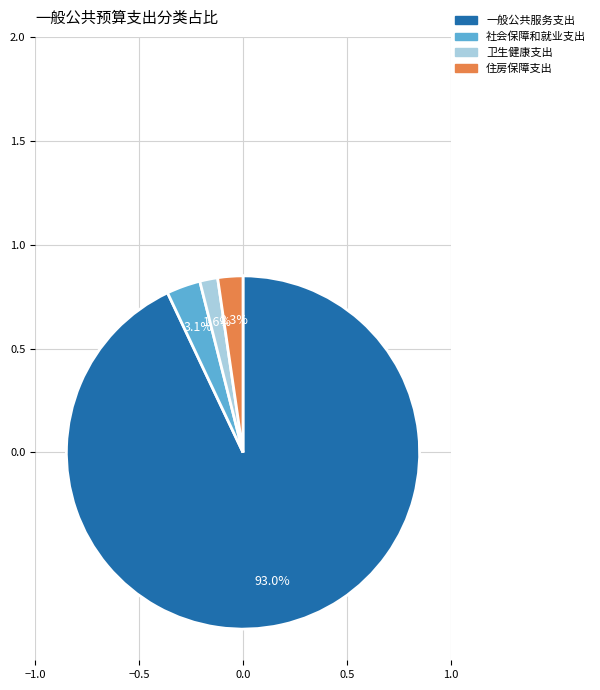

Between 社会保障和就业支出 and 卫生健康支出, which is larger?

社会保障和就业支出